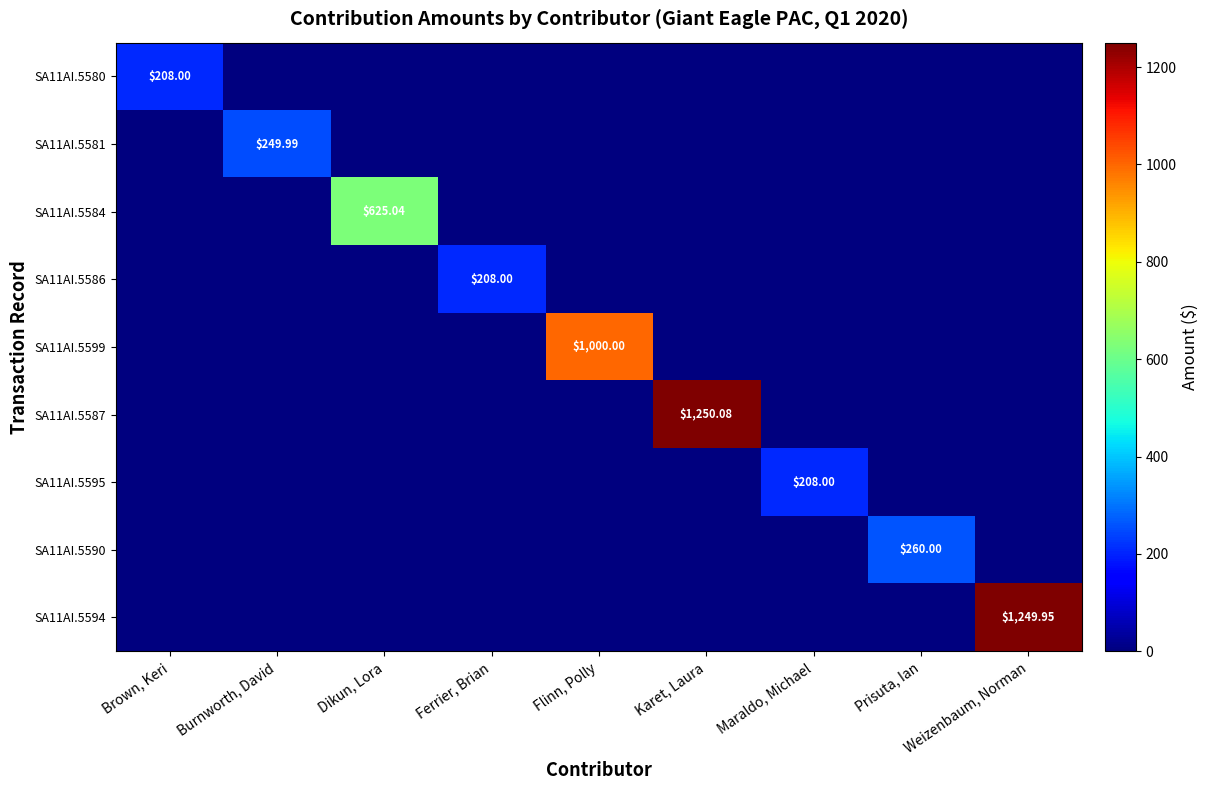

Is the value of SA11AI.5586 at Karet, Laura greater than the value of SA11AI.5584 at Weizenbaum, Norman?

No